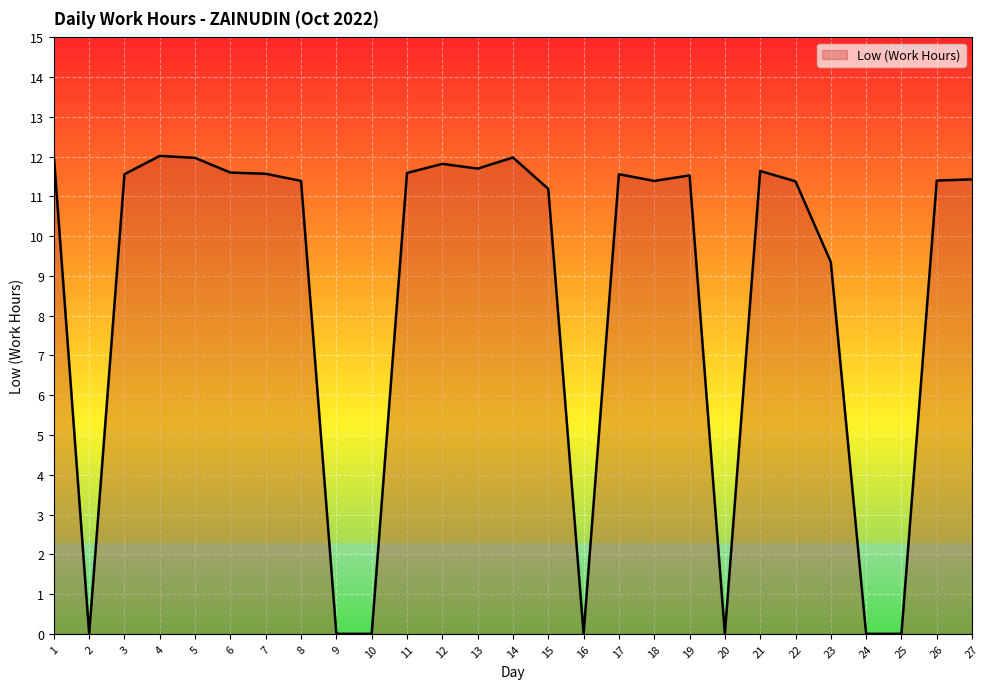

What is the difference between the maximum and second lowest values?

12.0